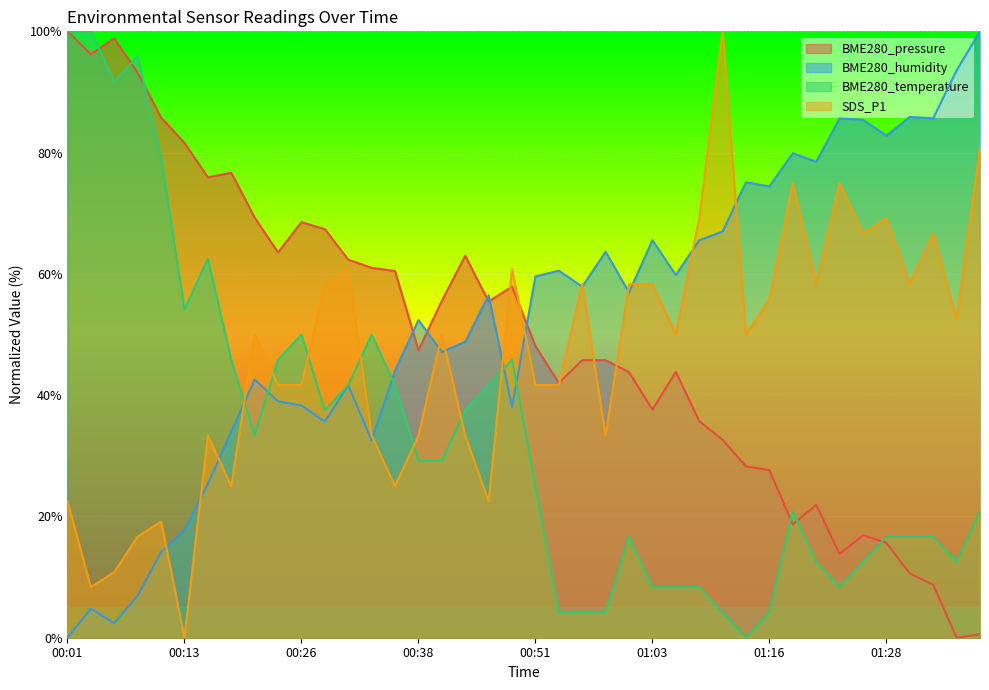

What is the approximate value of BME280_temperature at 00:21?

33.3